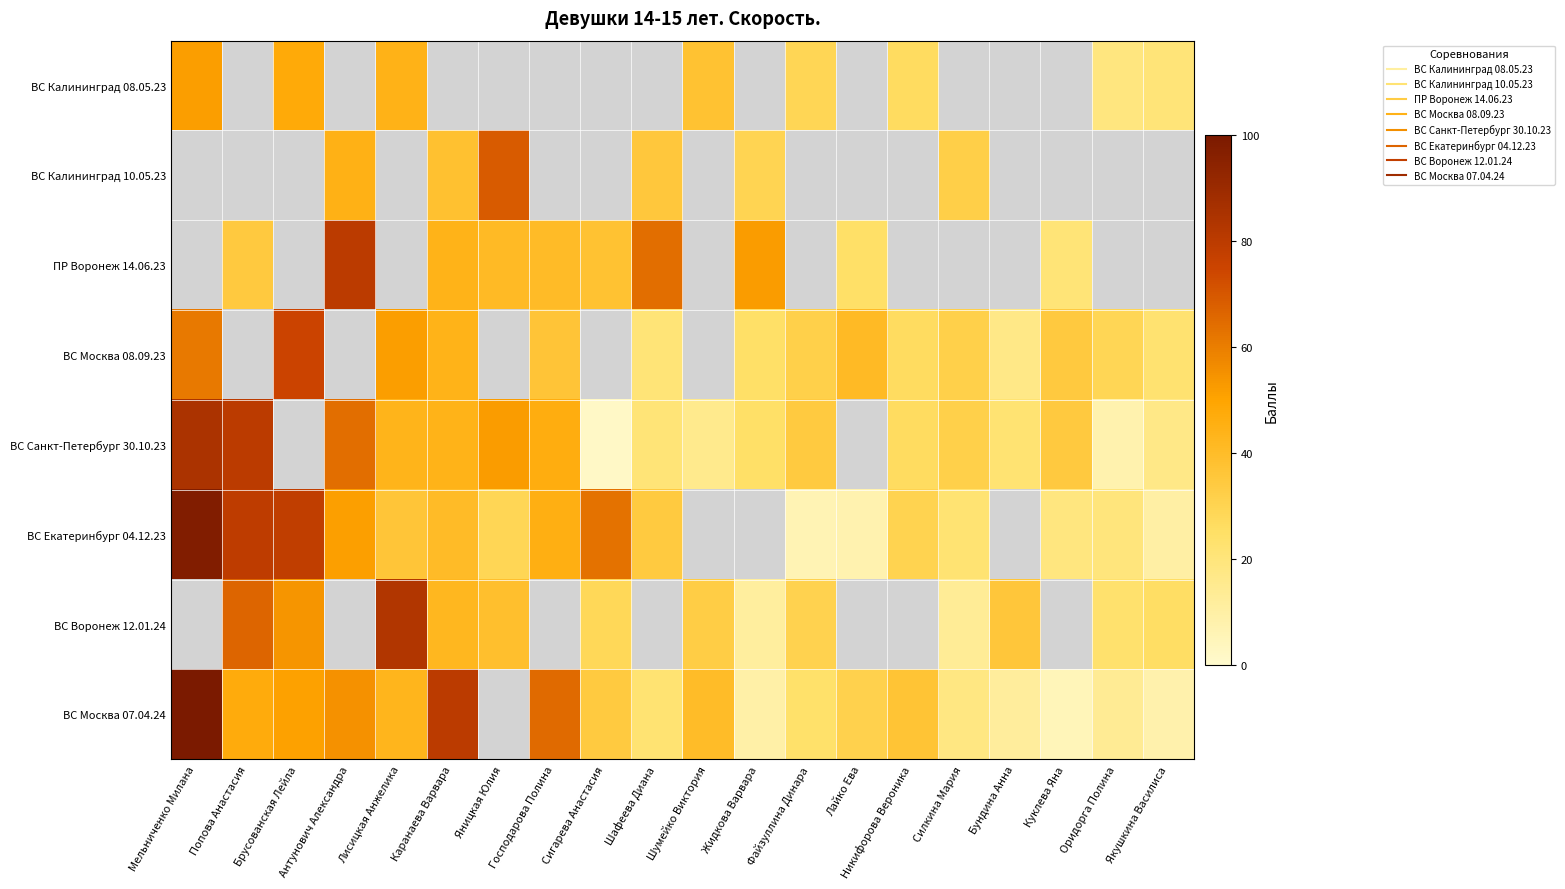

How many data points does each series have?

20